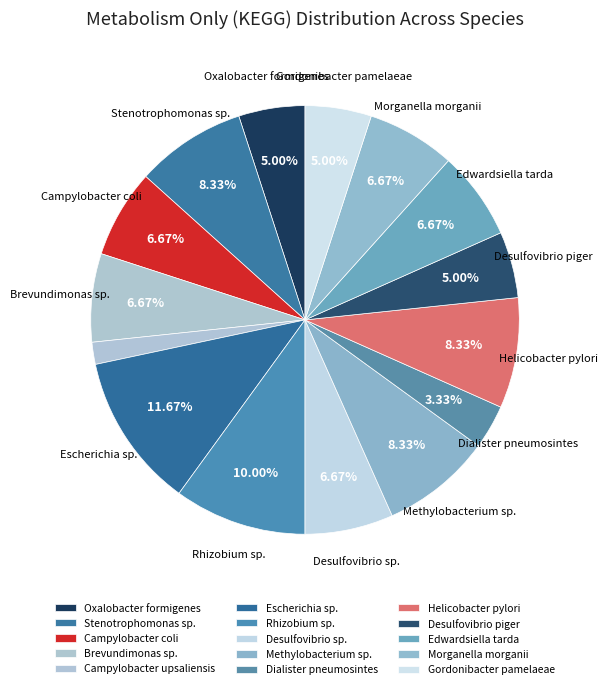

Is there any slice that represents more than half of the pie?

No